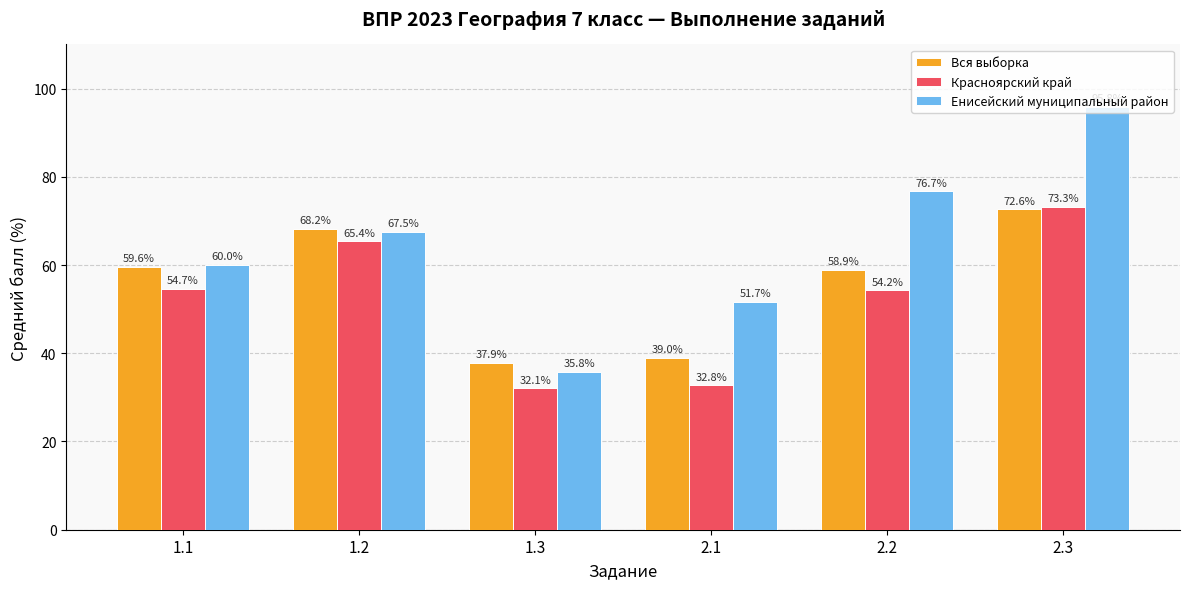

What value does the Красноярский край series have at 1.3?

32.1